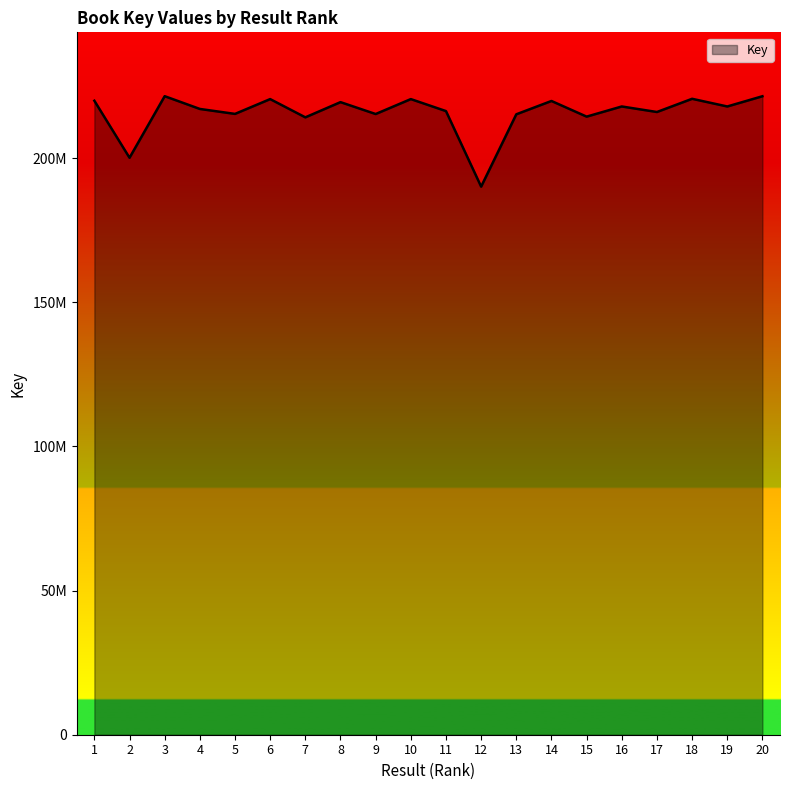

Reading right to left, list all the values displayed in this chart.

221504221	217955425	220618549	216037640	217956721	214433947	219864719	215241084	190151343	216354578	220516174	215335658	219460866	214183739	220516218	215380022	217098782	221525140	200164485	219948759